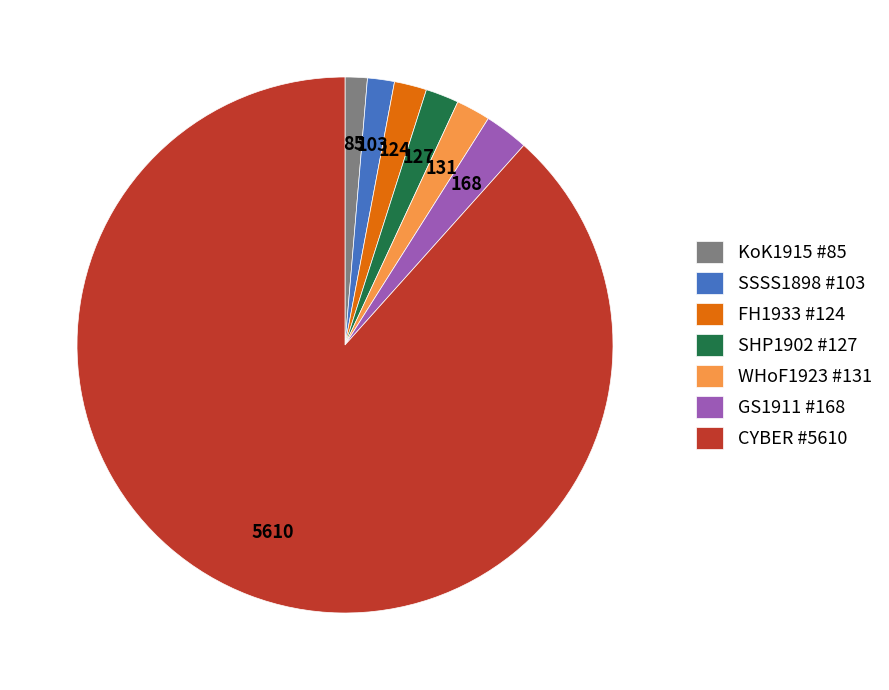

Which slice is the largest?

CYBER #5610